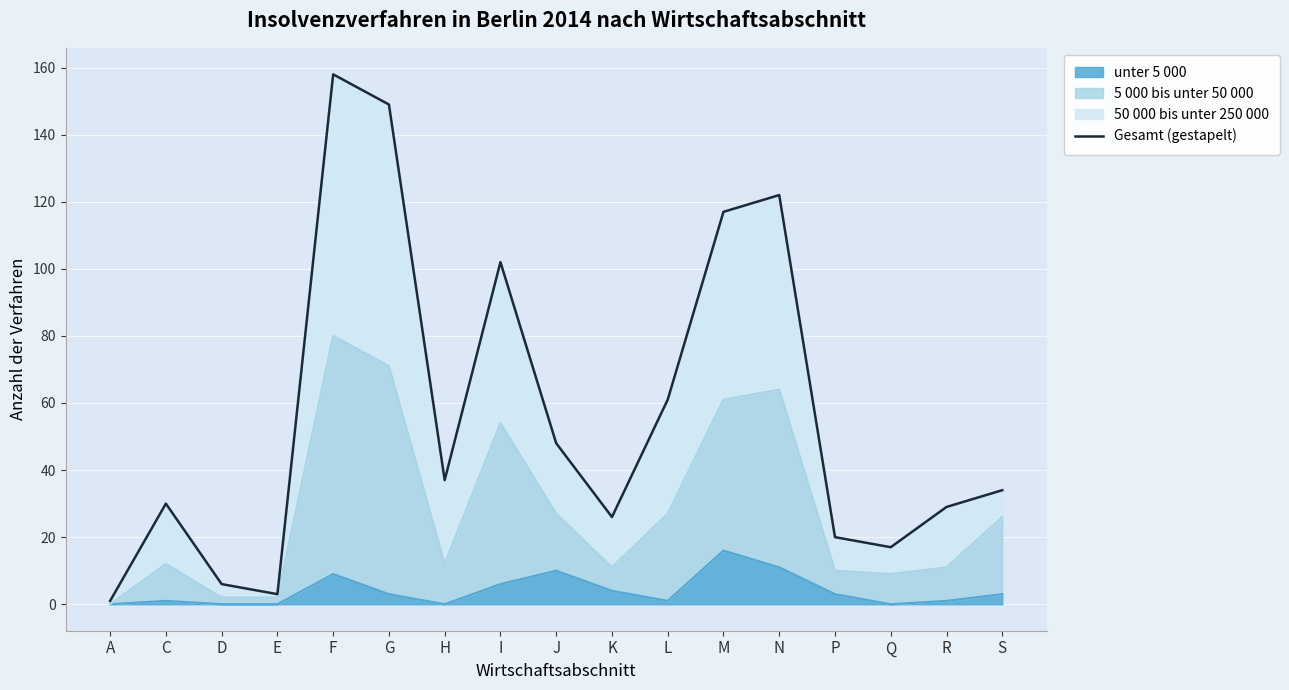

How many lines are shown in the chart?

1